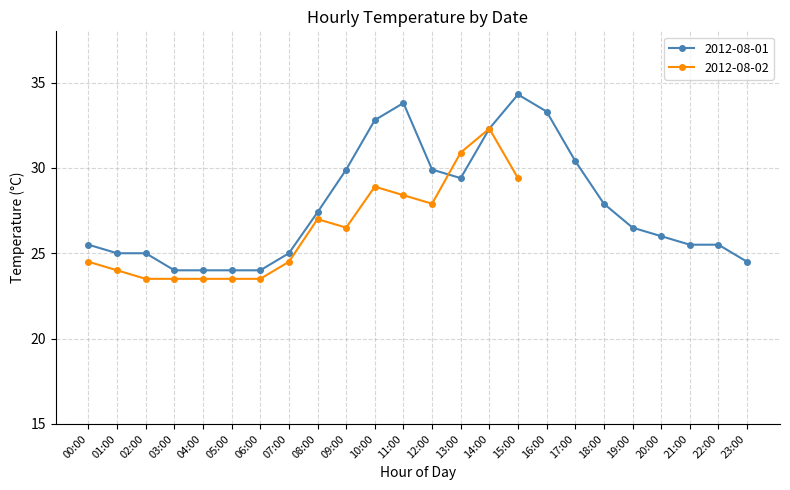

True or false: 2012-08-01 has a value of 27.4 at 08:00.

True